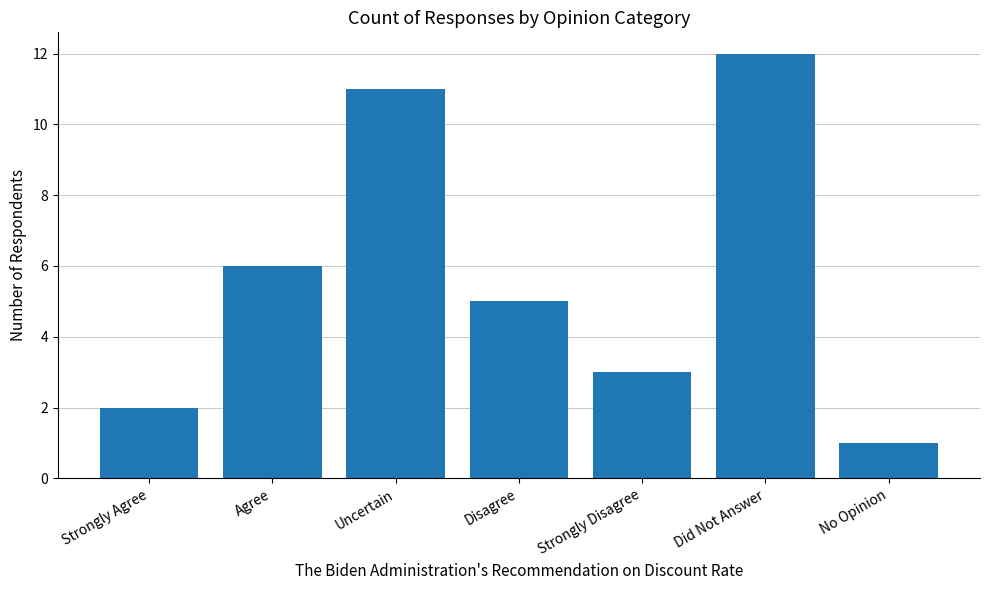

Reading left to right, what are all the values shown in this chart?

Strongly Agree=2	Agree=6	Uncertain=11	Disagree=5	Strongly Disagree=3	Did Not Answer=12	No Opinion=1